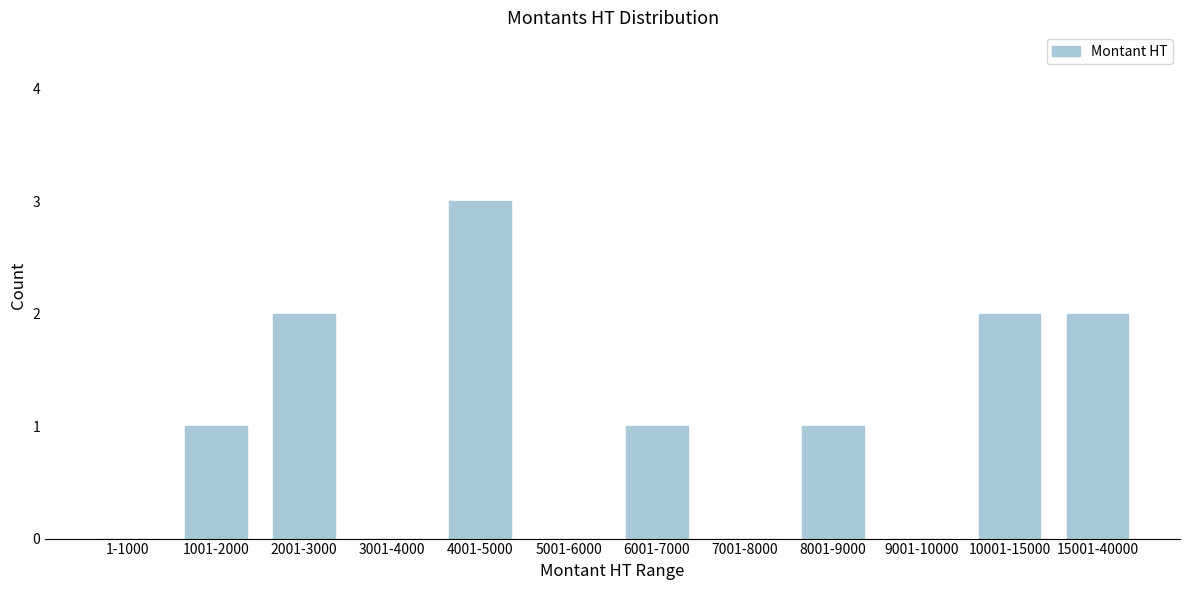

Reading left to right, list all the values displayed in this chart.

1-1000=0	1001-2000=1	2001-3000=2	3001-4000=0	4001-5000=3	5001-6000=0	6001-7000=1	7001-8000=0	8001-9000=1	9001-10000=0	10001-15000=2	15001-40000=2